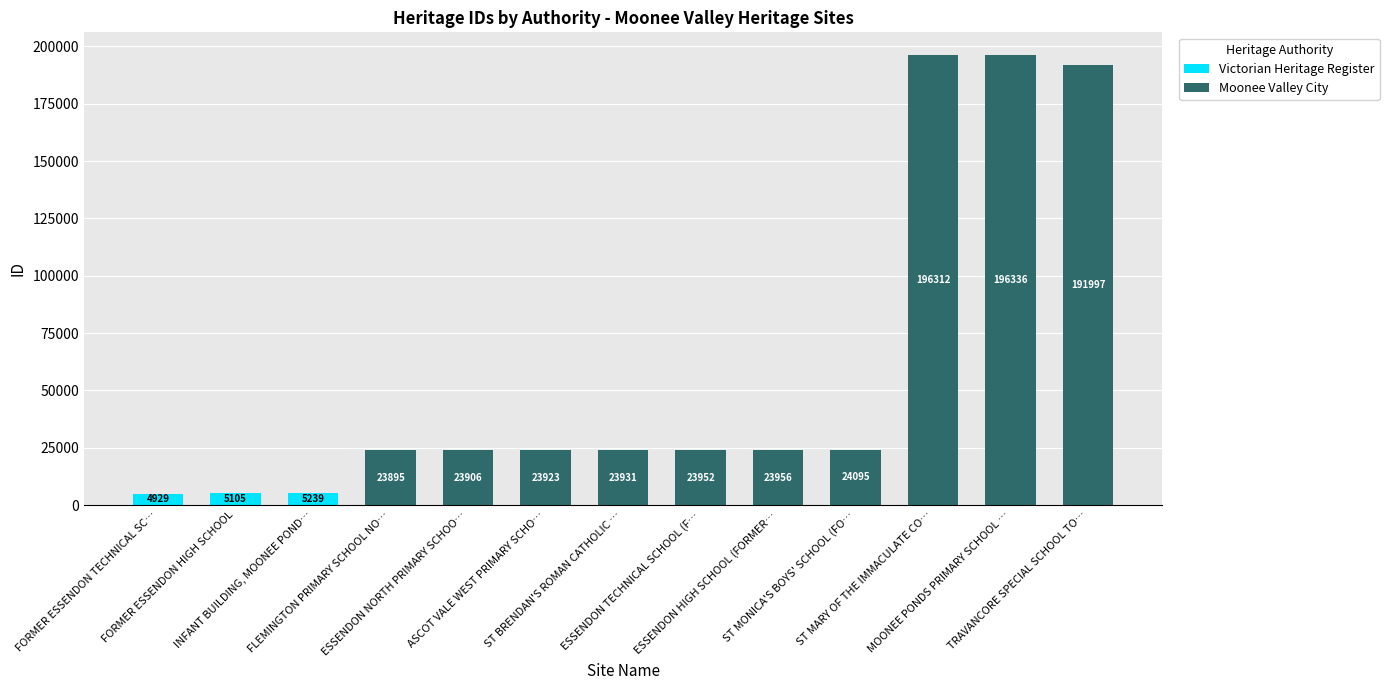

Does the chart contain stacked bars?

Yes